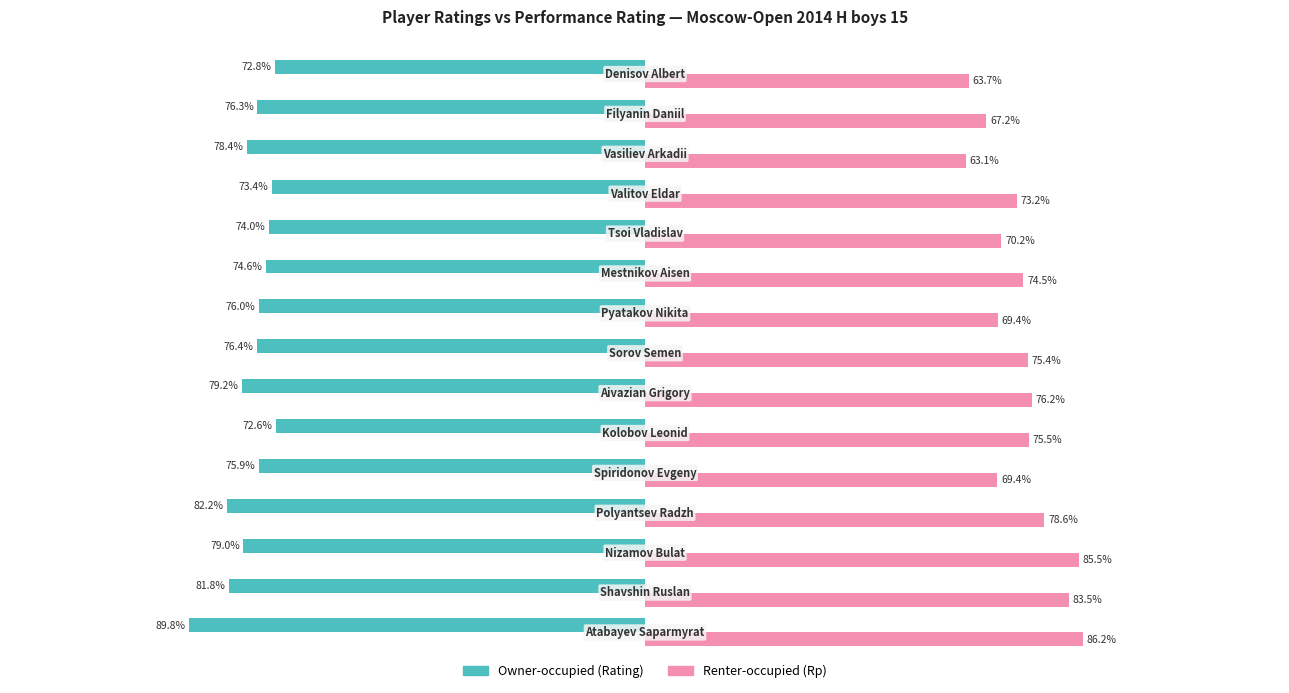

What are all the series names shown in the legend?

Owner-occupied (Rating), Renter-occupied (Rp)